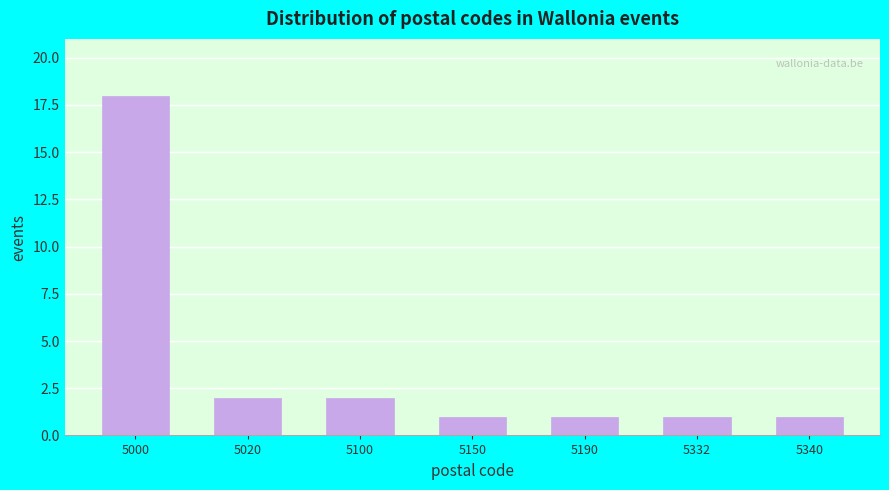

Reading left to right, list all the values displayed in this chart.

18	2	2	1	1	1	1